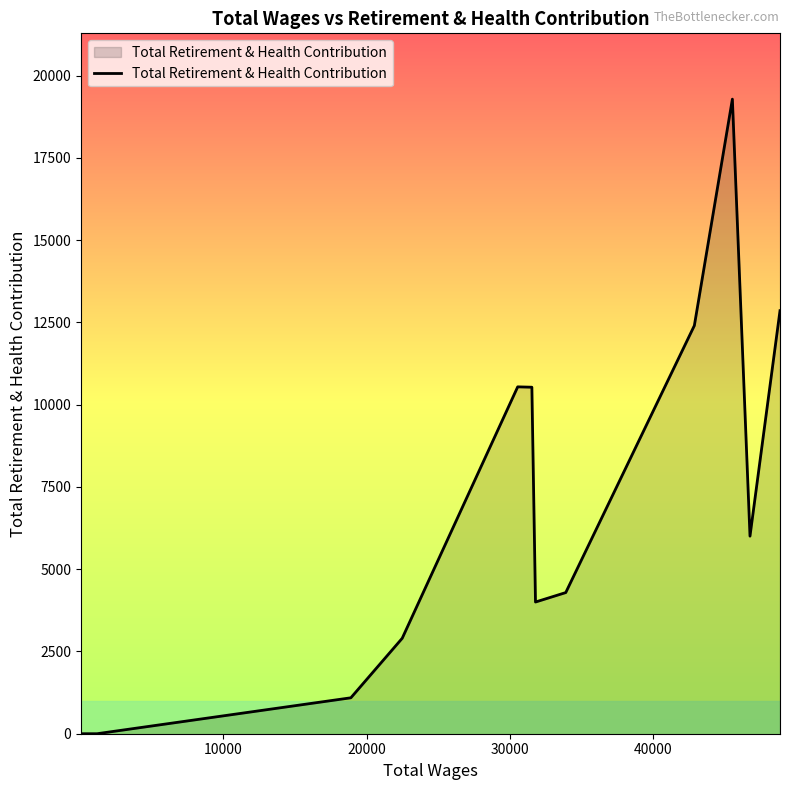

What is the greatest value displayed?

19288